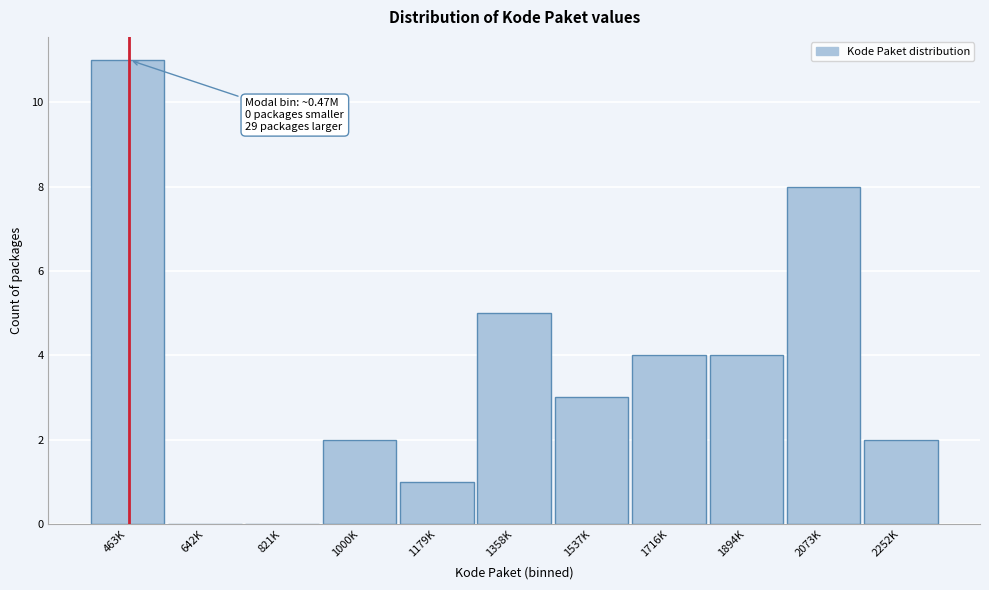

Reading right to left, what are all the values shown in this chart?

2252K=2	2073K=8	1894K=4	1716K=4	1537K=3	1358K=5	1179K=1	1000K=2	821K=0	642K=0	463K=11